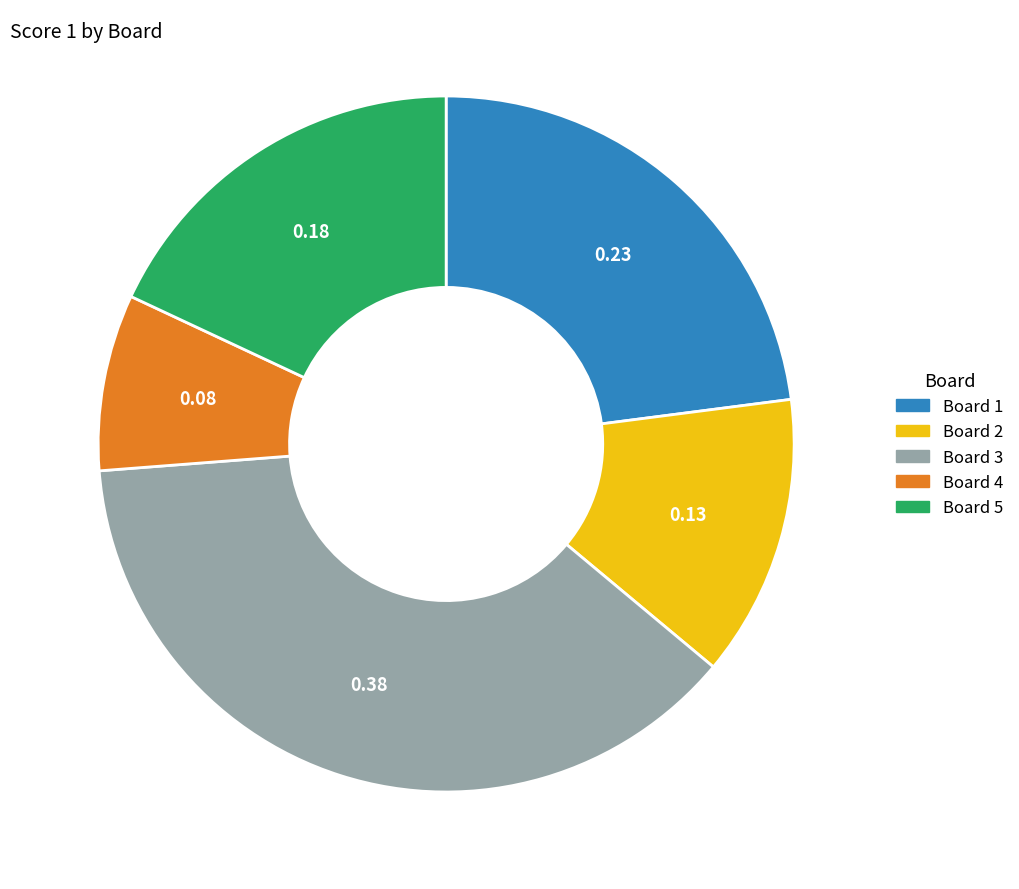

How many segments does this pie chart have?

5